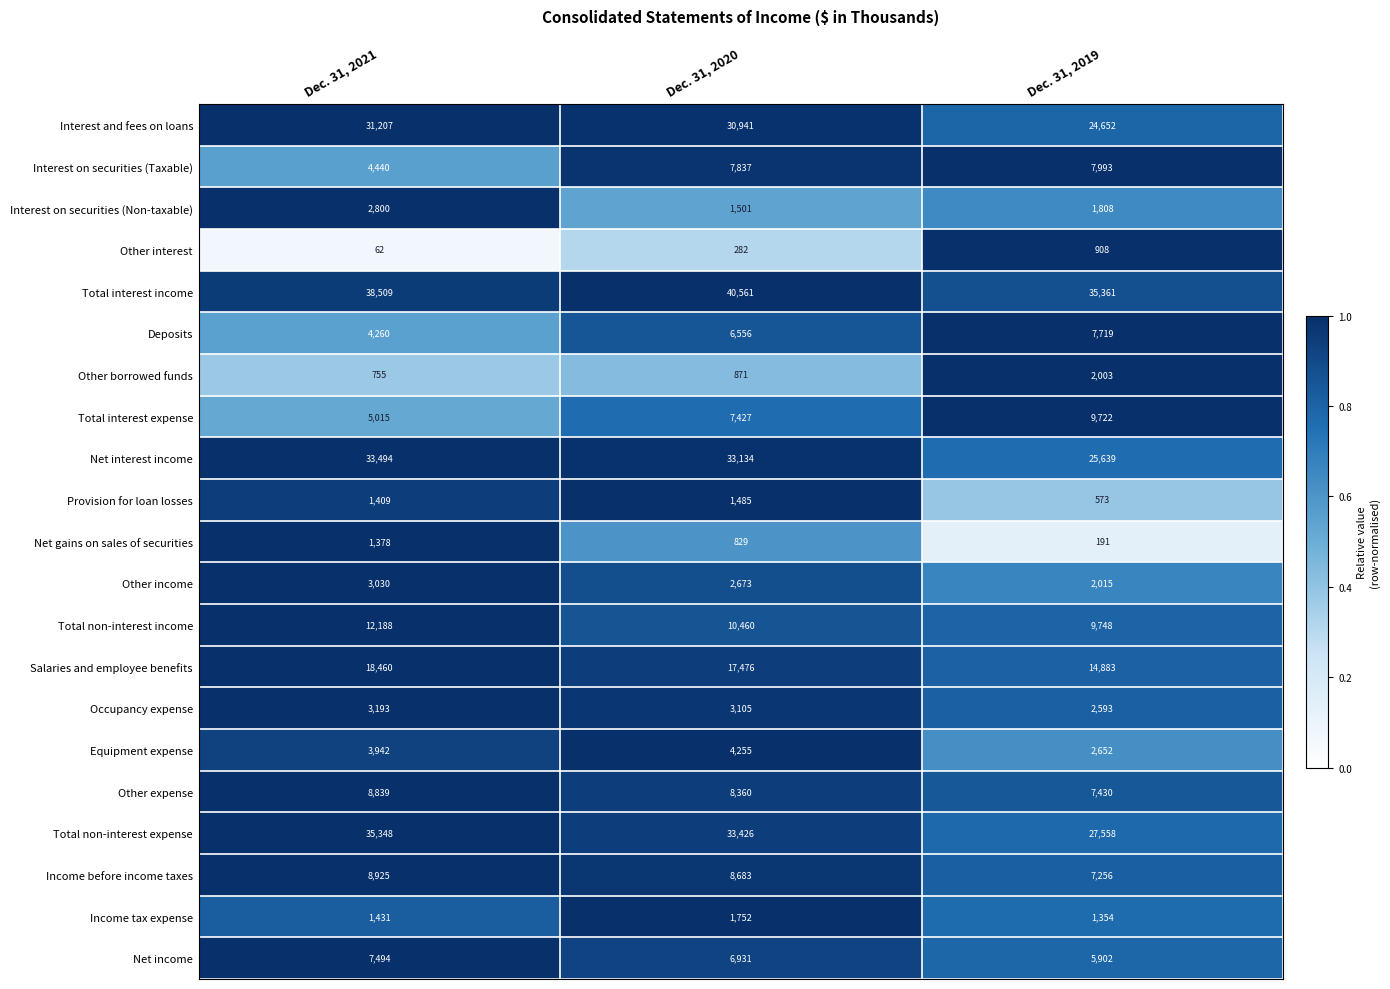

At which label does Interest and fees on loans reach its peak?

Dec. 31, 2021